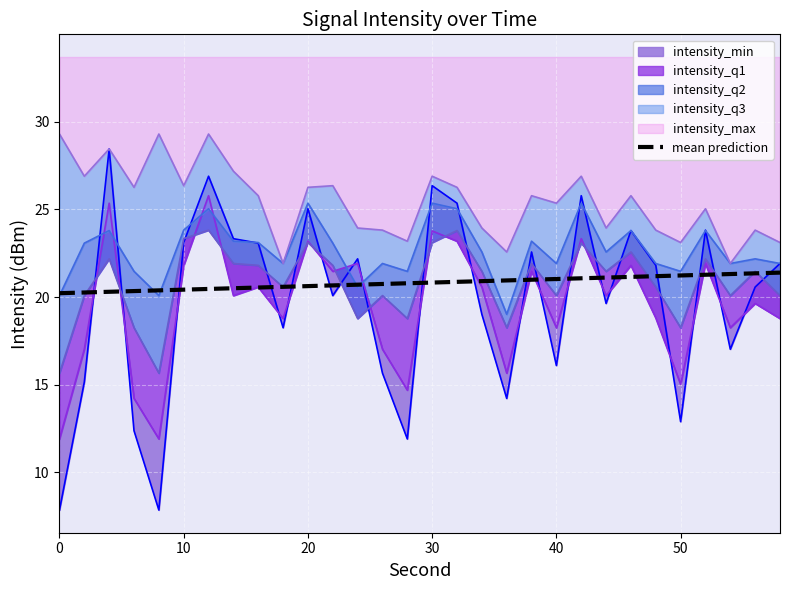

Does the chart display data point markers on the line(s)?

No